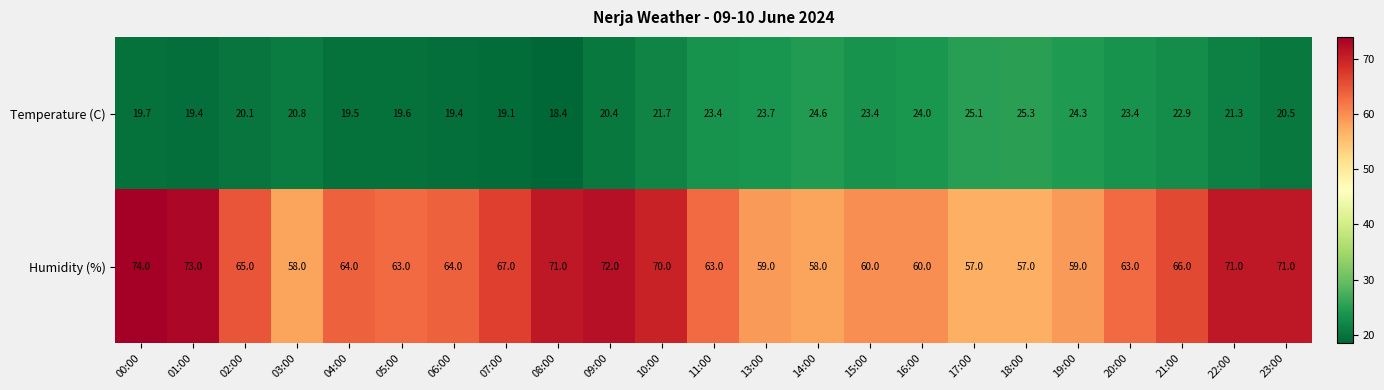

What is the smallest value displayed?

18.4